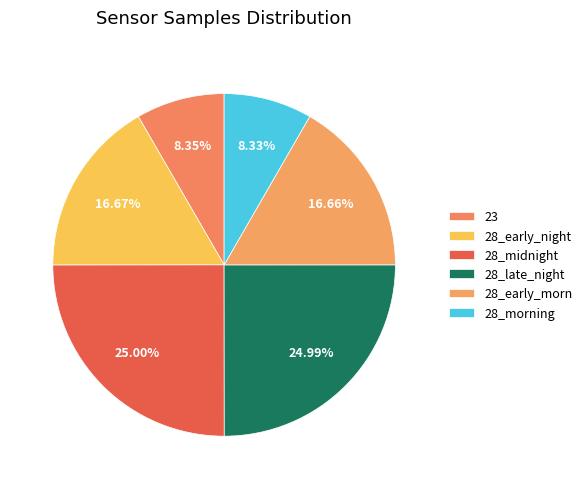

Count the number of slices in the pie.

6